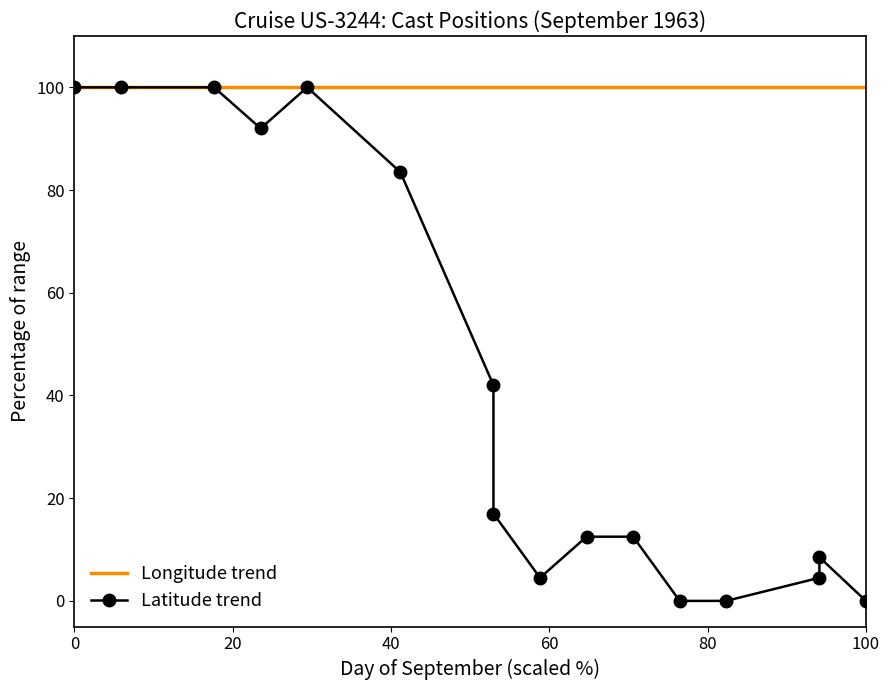

Where does the data first go above 17?

3